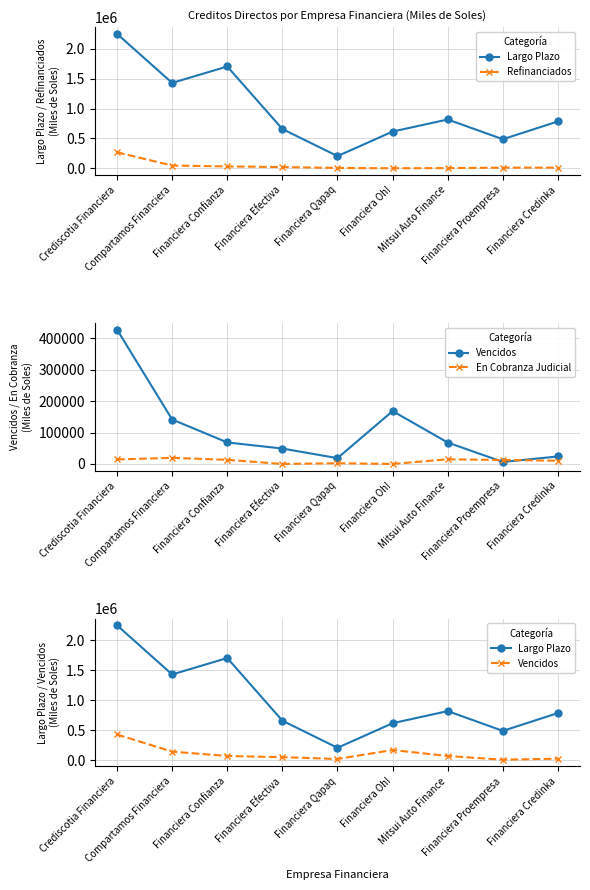

Which has a higher value, Financiera Proempresa or Financiera Oh!?

Financiera Oh!